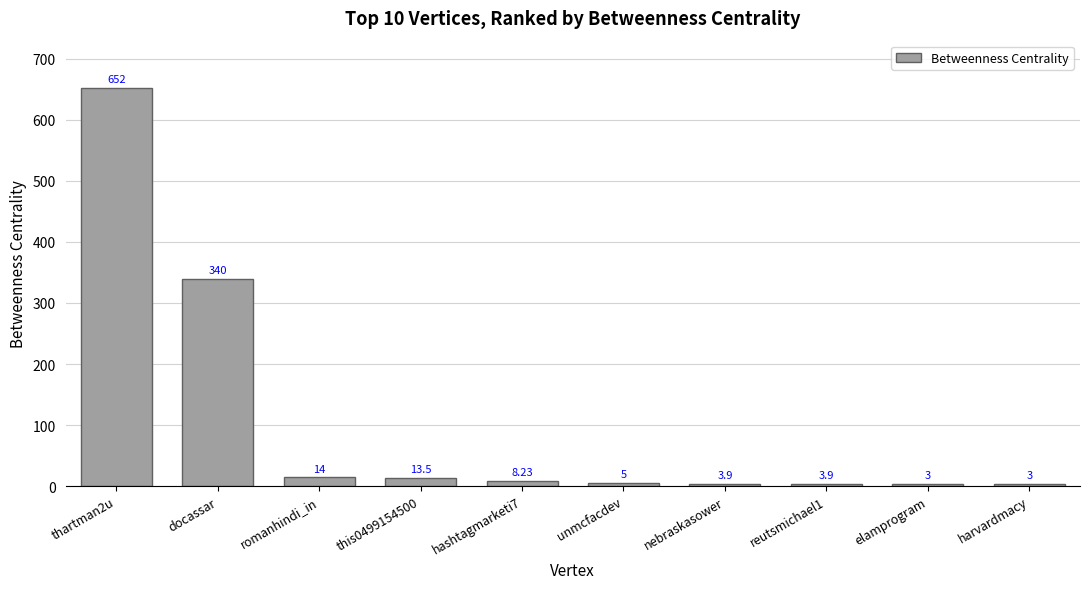

Reading left to right, extract all data points from this chart.

651.7	339.7	14.0	13.5	8.2	5.0	3.9	3.9	3.0	3.0